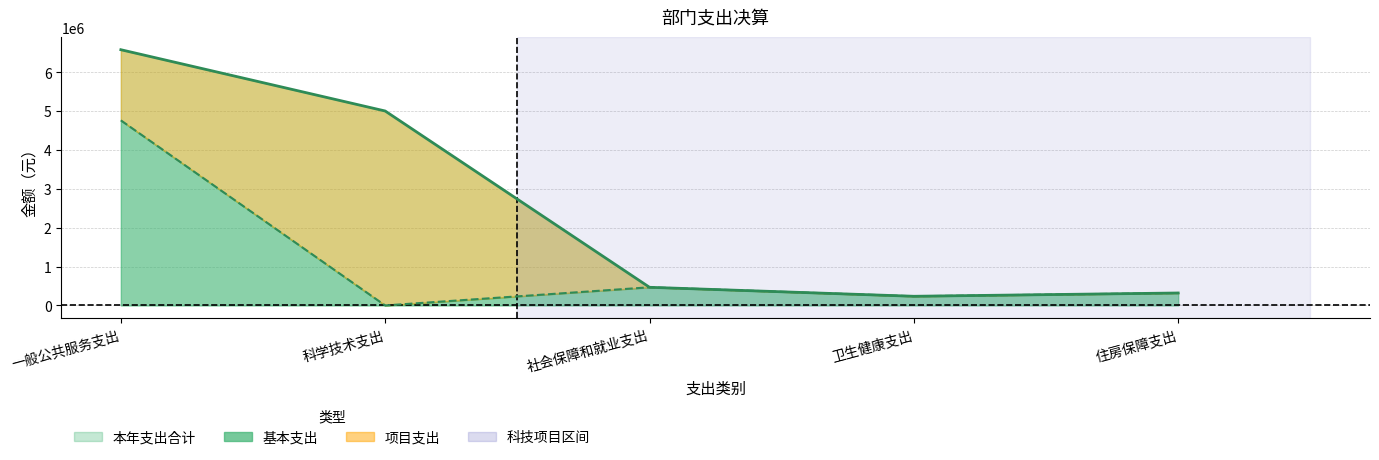

What is the average value of the 基本支出 series?

1156339.2